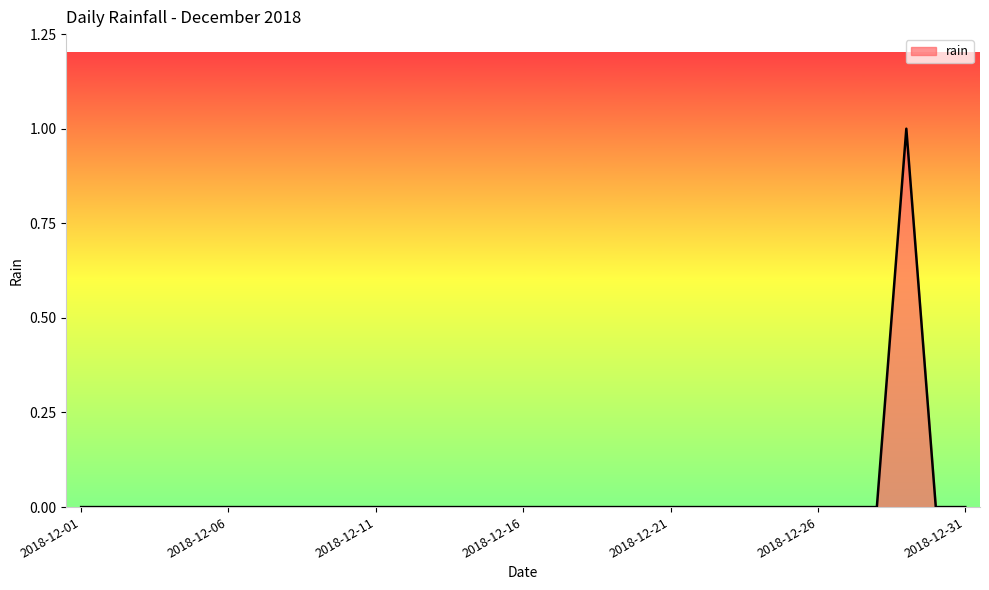

Is this an area chart (filled region under the line)?

Yes